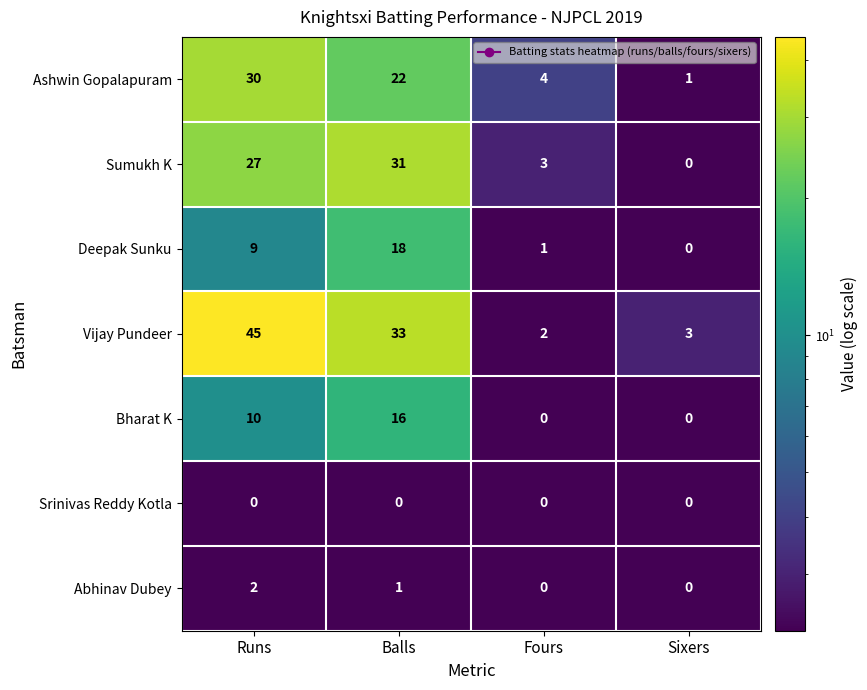

List the series in order of their peak value, lowest first.

Srinivas Reddy Kotla, Abhinav Dubey, Bharat K, Deepak Sunku, Ashwin Gopalapuram, Sumukh K, Vijay Pundeer